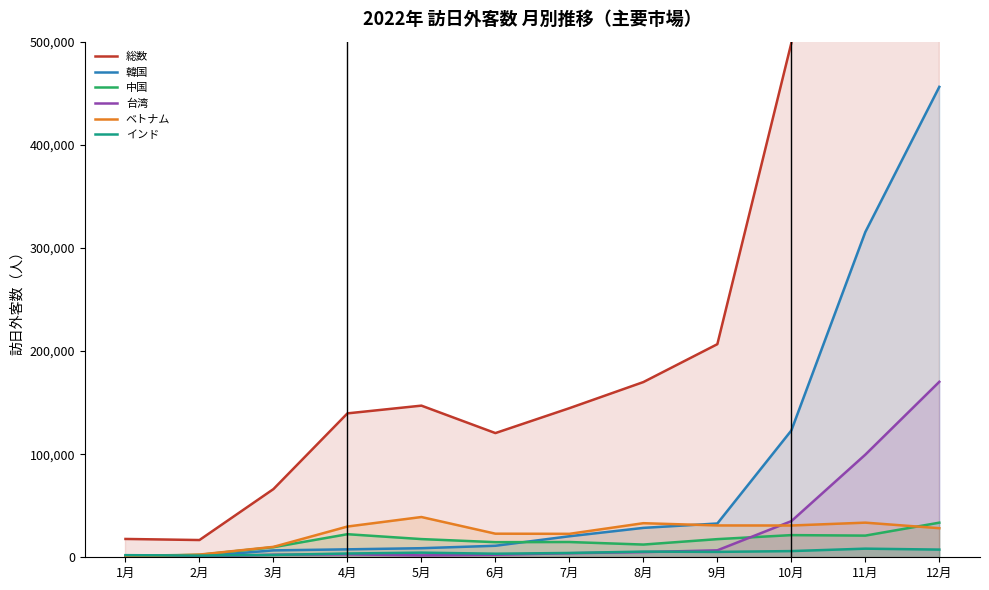

Which series has the largest range (max minus min)?

総数